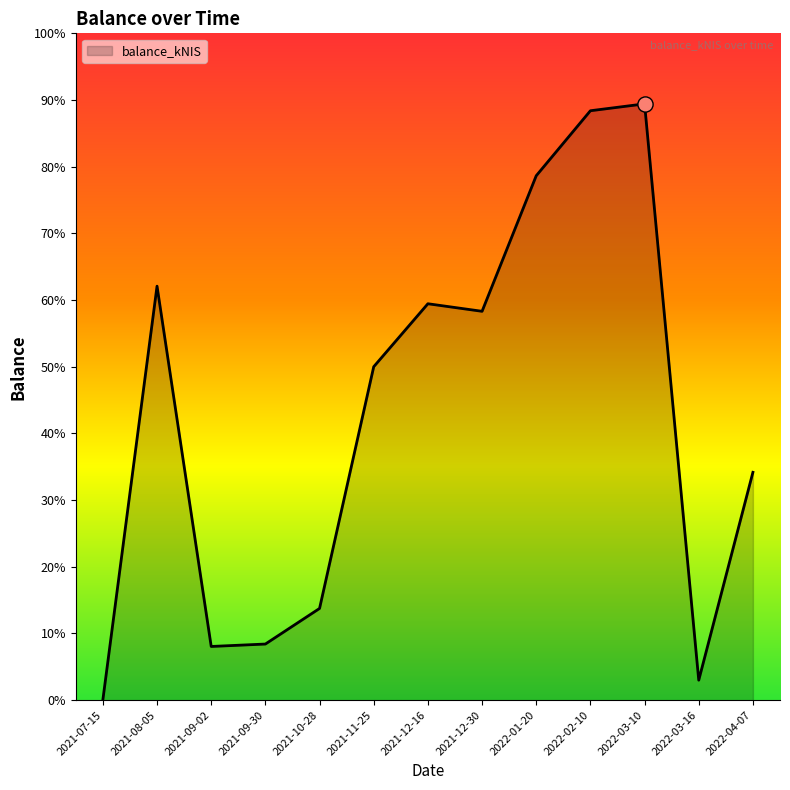

What is the change in value from 2021-08-05 to 2022-02-10?

+657.7